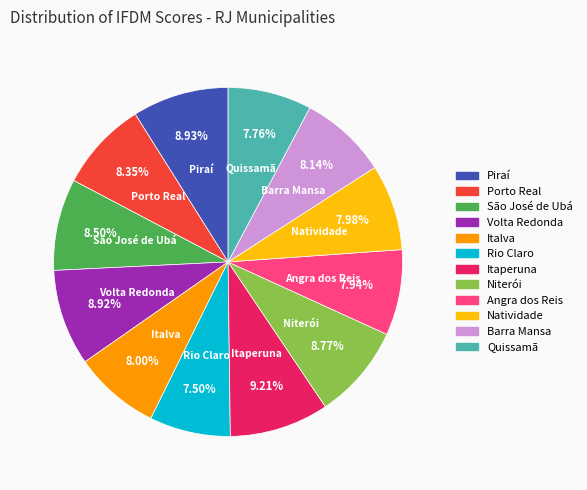

Combined, what portion of the pie is São José de Ubá and Natividade?

16.5%